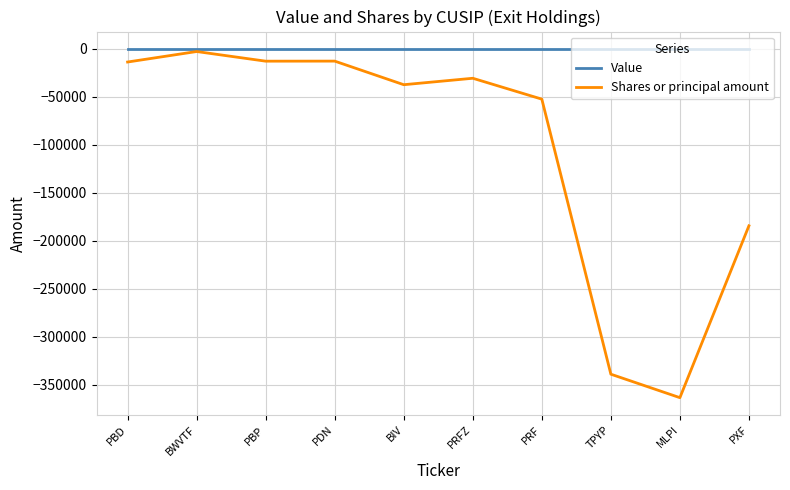

Does the chart have visible grid lines?

Yes